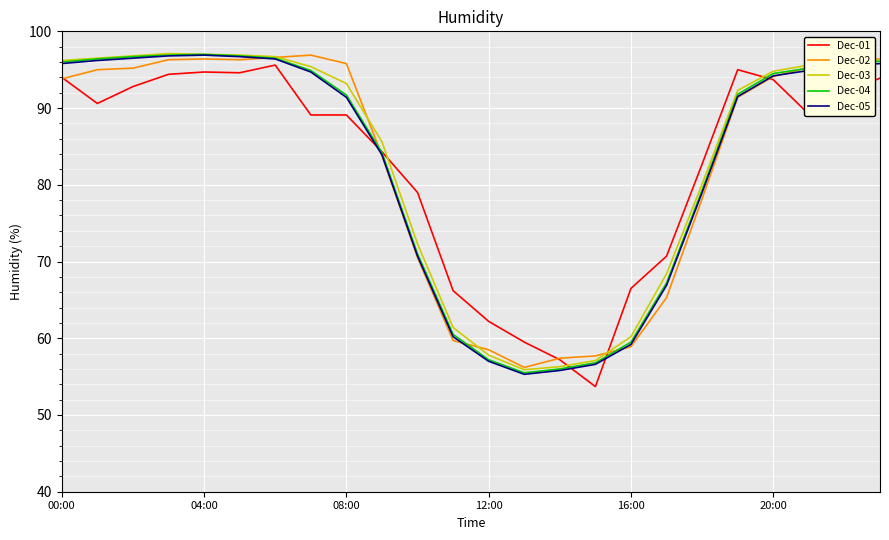

What is the maximum value for Dec-02?

96.9